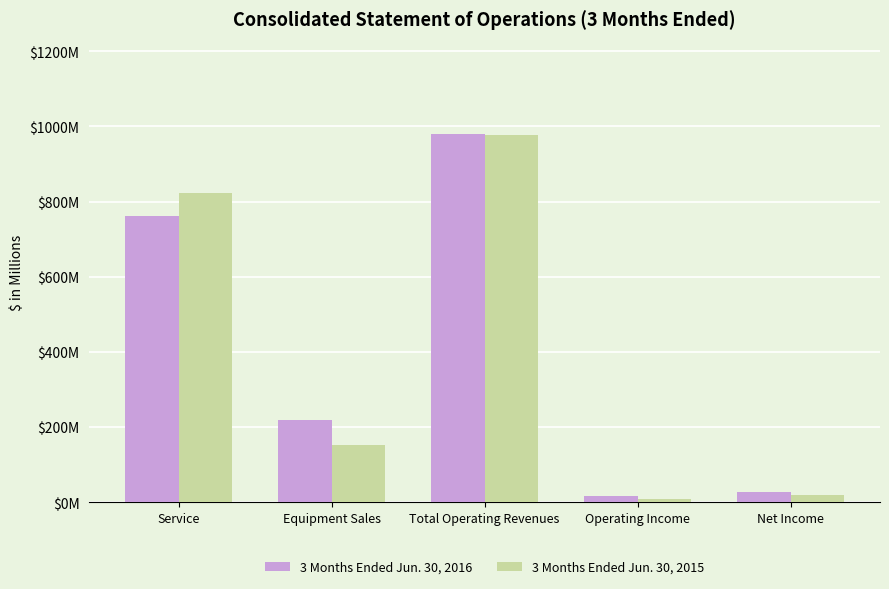

At which category is the sum across all series the highest?

Total Operating Revenues